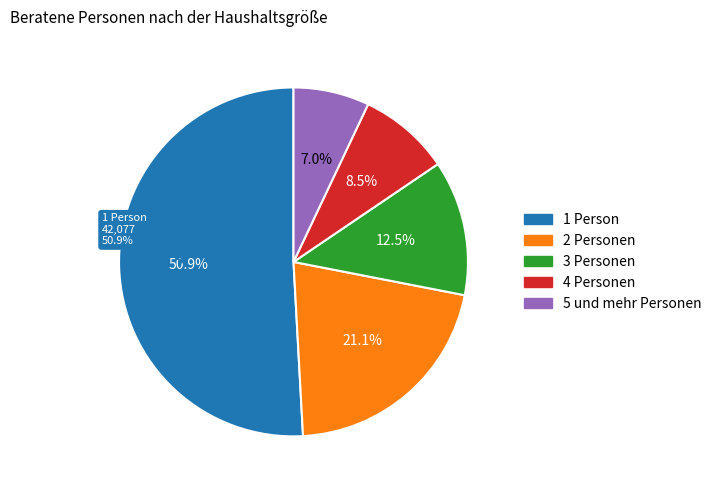

What is the smallest slice in the pie chart?

5 und mehr Personen